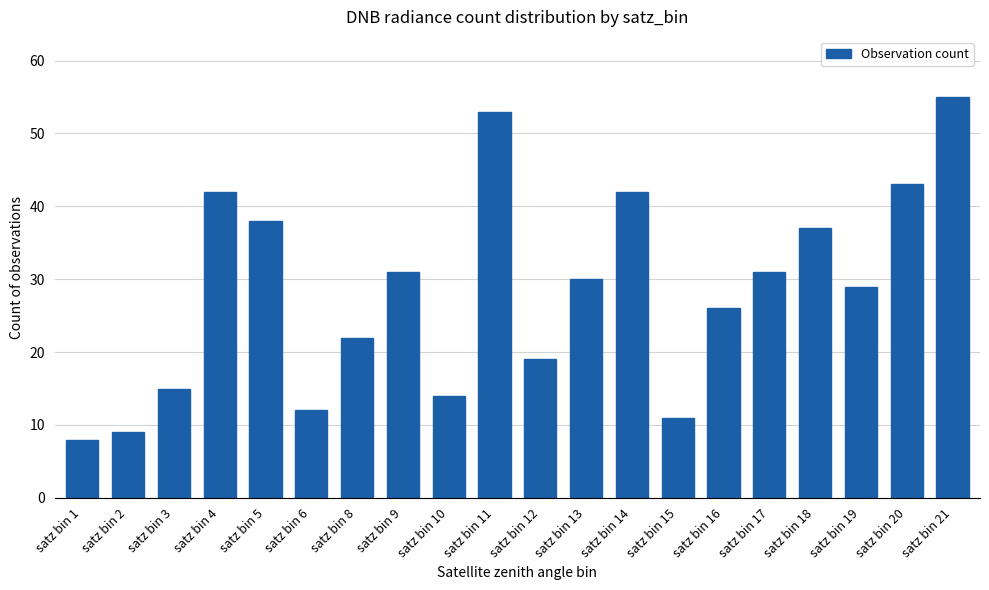

Count the number of categories in the chart.

20